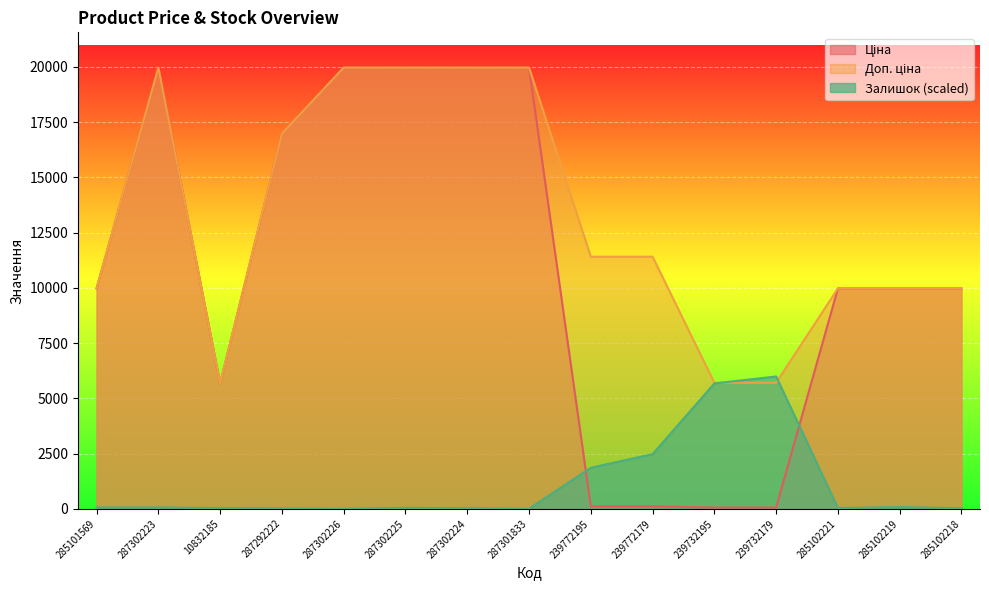

What is the sum of the Ціна values at 285102221 and 287302225?

29939.2